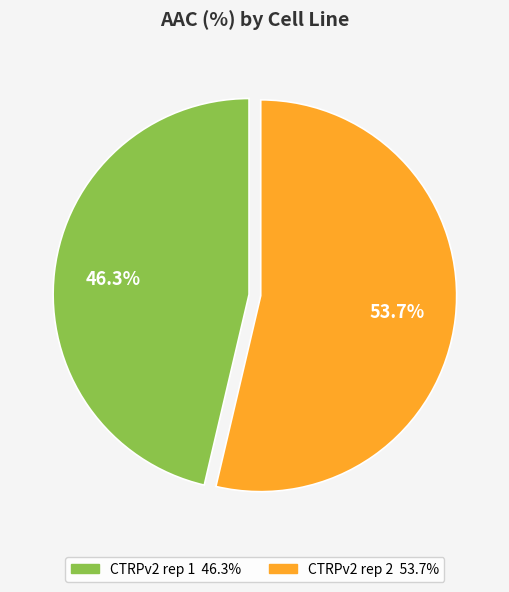

The CTRPv2 rep 1 slice represents 46% of the pie. True or false?

True